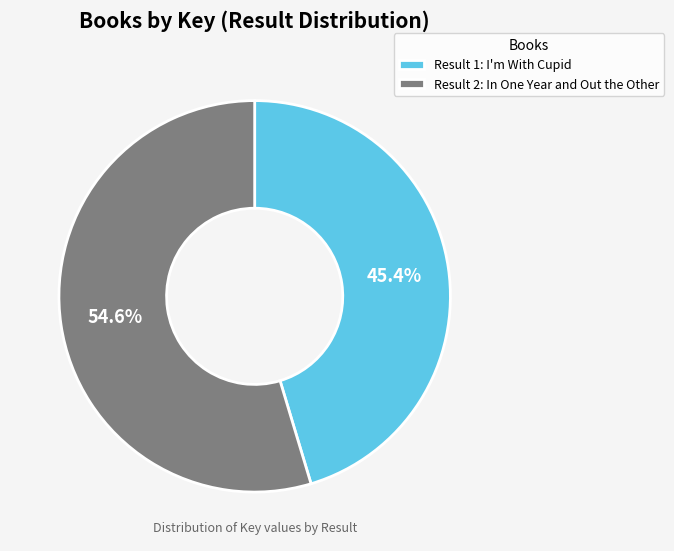

Combined, what portion of the pie is Result 2: In One Year and Out the Other and Result 1: I'm With Cupid?

100.0%